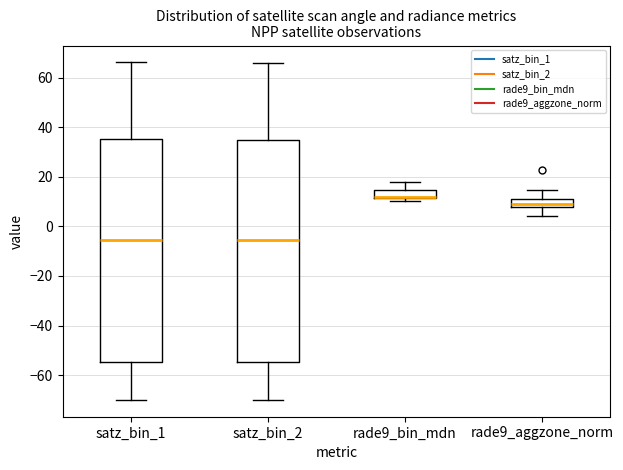

Reading left to right, transcribe this box plot: for each box, give where its median line is, the range the box spans, and where its two whiskers end, as read against the y-axis. The values are not printed on the chart, so give them approximately, as read against the axis.

satz_bin_1: median -6, box -54 to 36, whiskers -70 to 66
satz_bin_2: median -6, box -54 to 36, whiskers -70 to 66
rade9_bin_mdn: median 12 (just above the box's lower edge), box 12 to 14, whiskers 10 to 18
rade9_aggzone_norm: median 10, box 8 to 12, whiskers 4 to 14